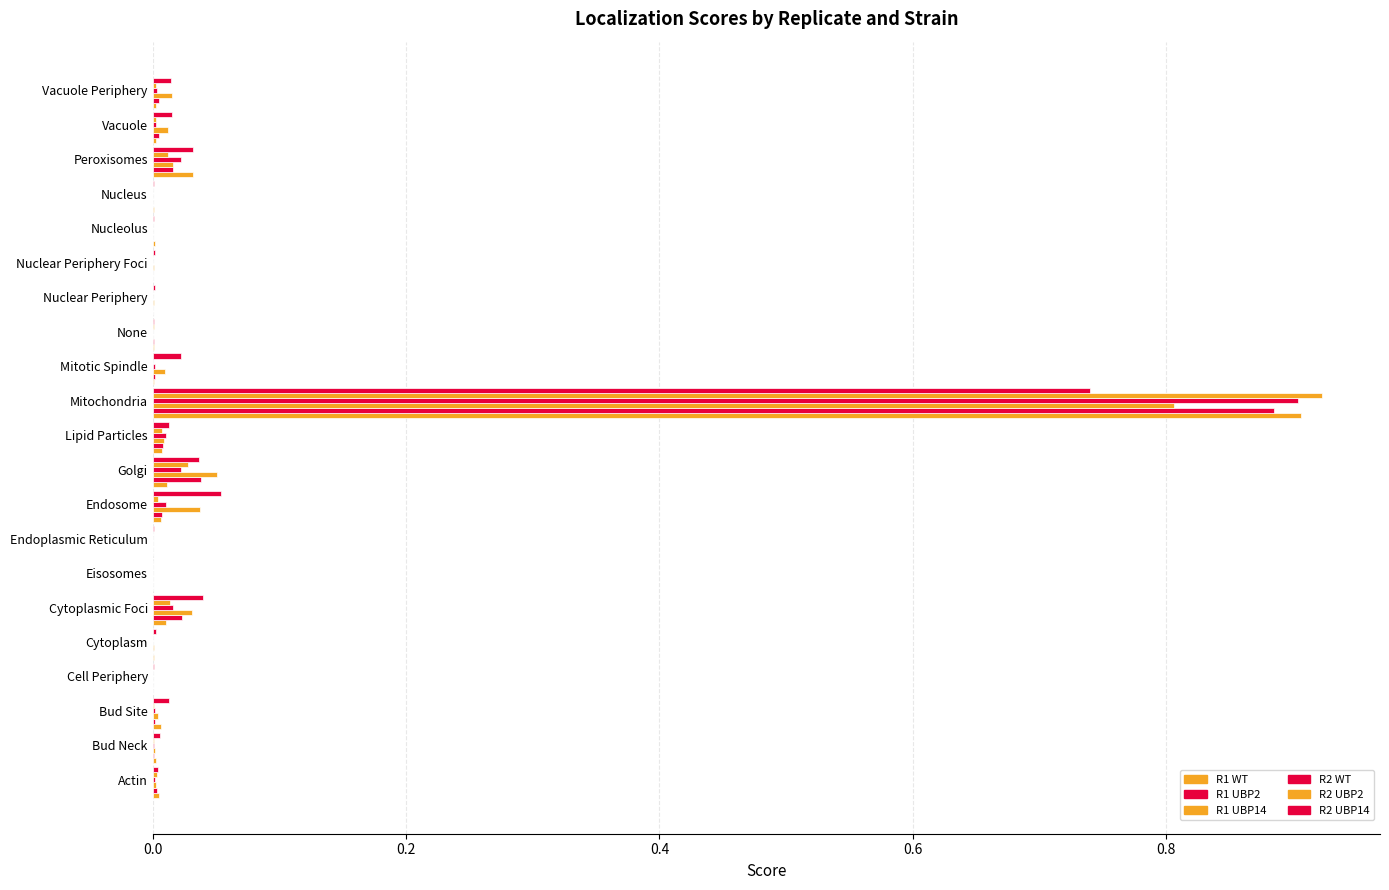

Reading left to right, extract all data points from this chart.

R1 WT: 0.0	0.0	0.0	0.0	0.0	0.0	0.0	0.0	0.0	0.0	0.0	0.9	0.0	0.0	0.0	0.0	0.0	0.0	0.0	0.0	0.0
R1 UBP2: 0.0	0.0	0.0	0.0	0.0	0.0	0.0	0.0	0.0	0.0	0.0	0.9	0.0	0.0	0.0	0.0	0.0	0.0	0.0	0.0	0.0
R1 UBP14: 0.0	0.0	0.0	0.0	0.0	0.0	0.0	0.0	0.0	0.1	0.0	0.8	0.0	0.0	0.0	0.0	0.0	0.0	0.0	0.0	0.0
R2 WT: 0.0	0.0	0.0	0.0	0.0	0.0	0.0	0.0	0.0	0.0	0.0	0.9	0.0	0.0	0.0	0.0	0.0	0.0	0.0	0.0	0.0
R2 UBP2: 0.0	0.0	0.0	0.0	0.0	0.0	0.0	0.0	0.0	0.0	0.0	0.9	0.0	0.0	0.0	0.0	0.0	0.0	0.0	0.0	0.0
R2 UBP14: 0.0	0.0	0.0	0.0	0.0	0.0	0.0	0.0	0.1	0.0	0.0	0.7	0.0	0.0	0.0	0.0	0.0	0.0	0.0	0.0	0.0